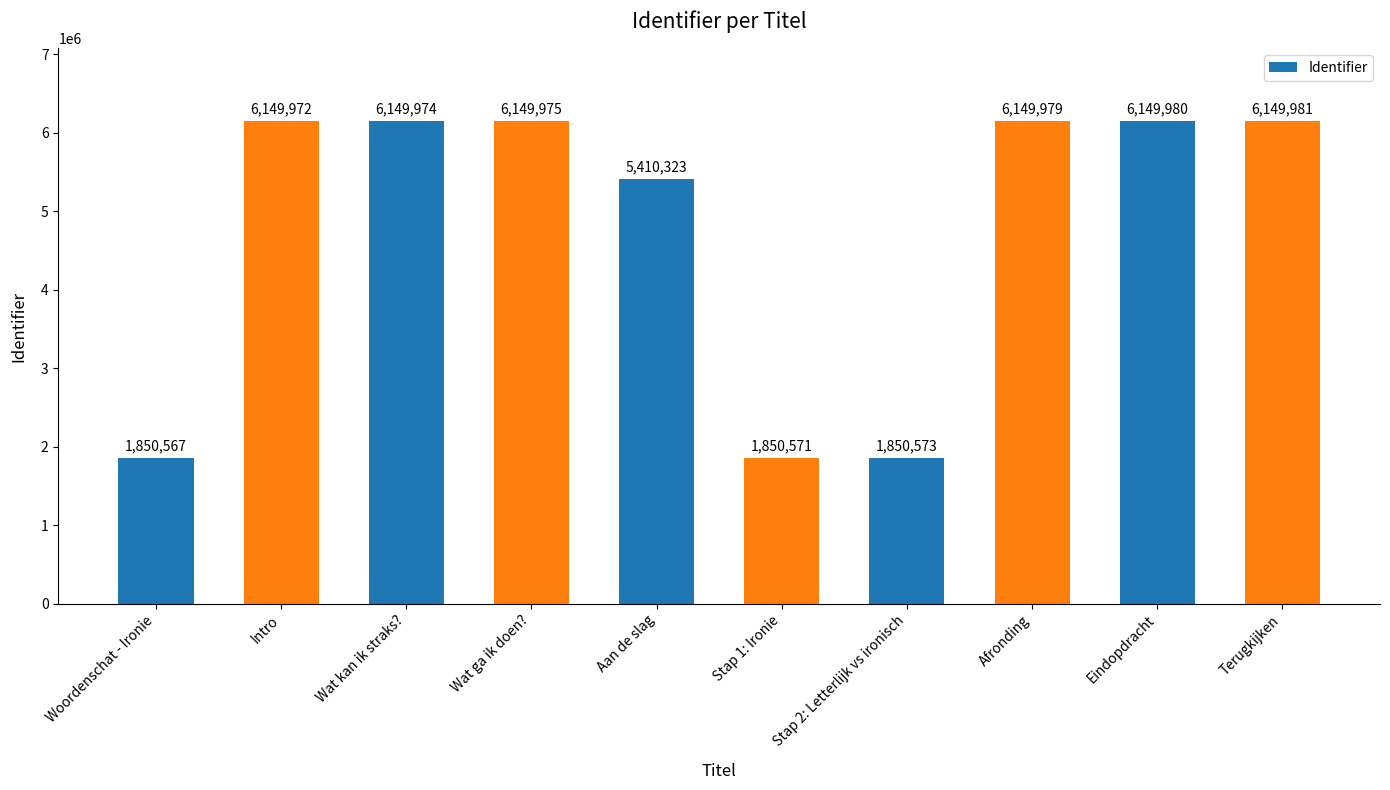

Which has a higher value, Eindopdracht or Aan de slag?

Eindopdracht